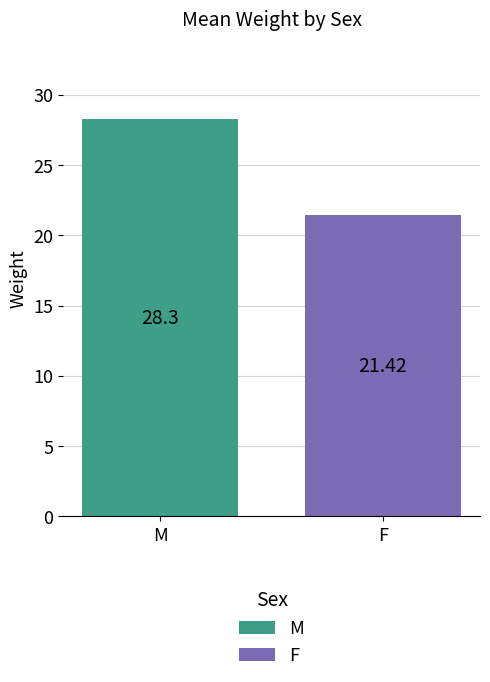

Reading left to right, what are all the values shown in this chart?

M=28.3	F=21.4